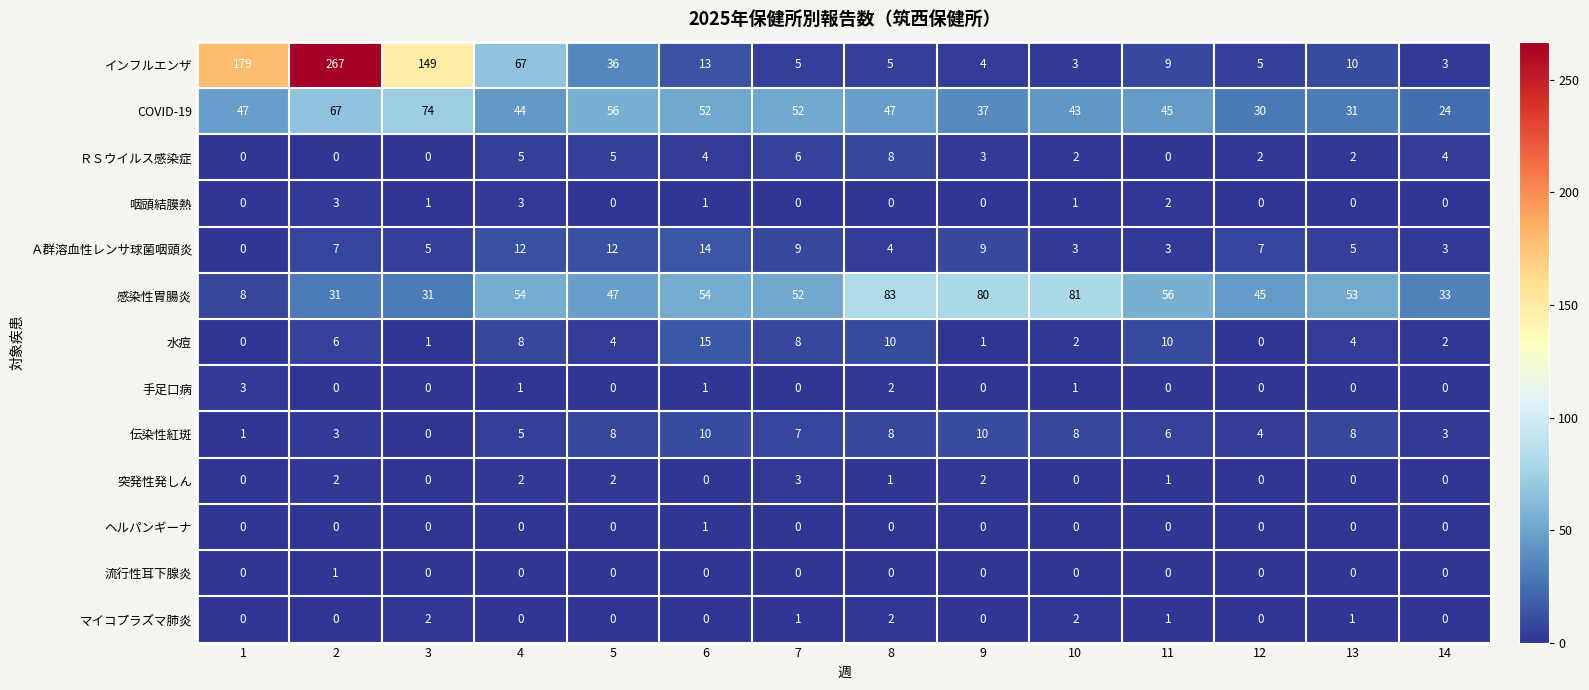

The 咽頭結膜熱 series shows 0 at 12. True or false?

True